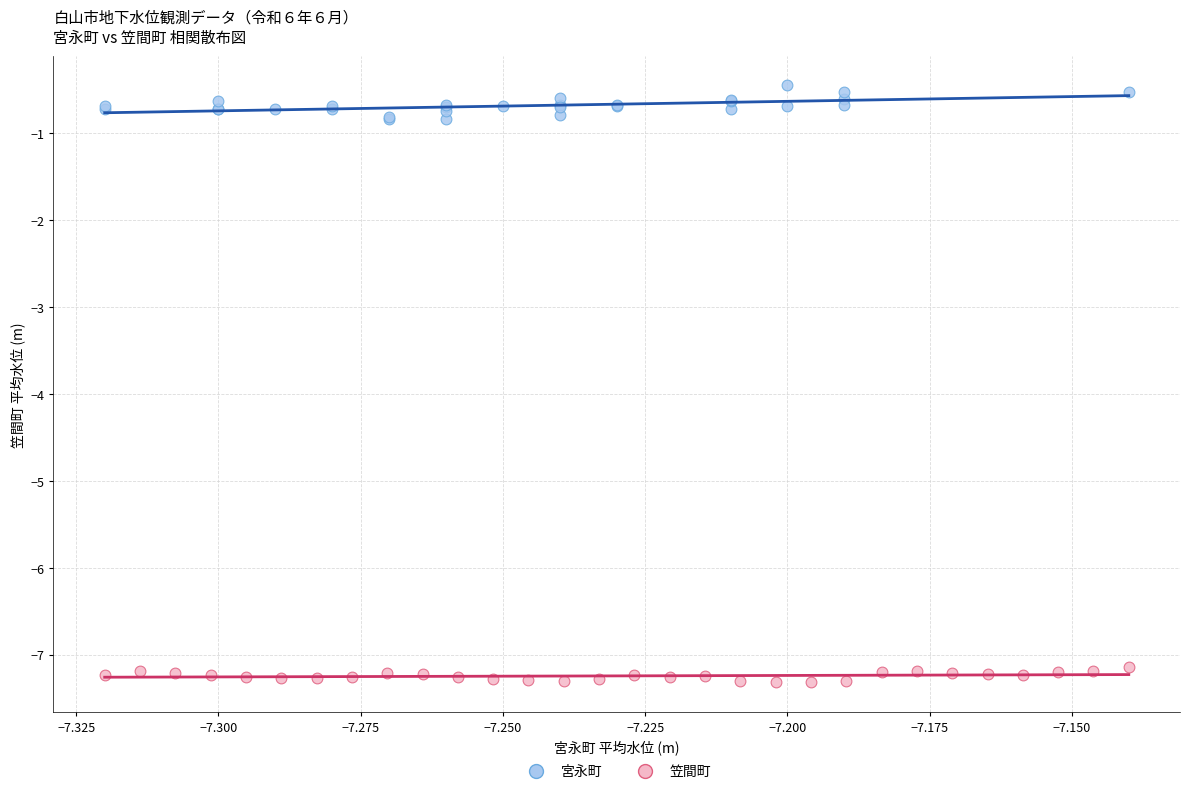

Which series has the widest spread of Y values?

宮永町